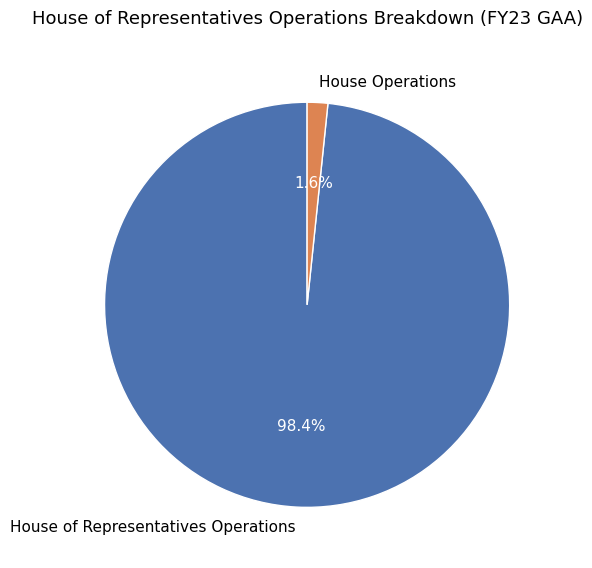

What portion of the pie excludes House of Representatives Operations?

1.6%